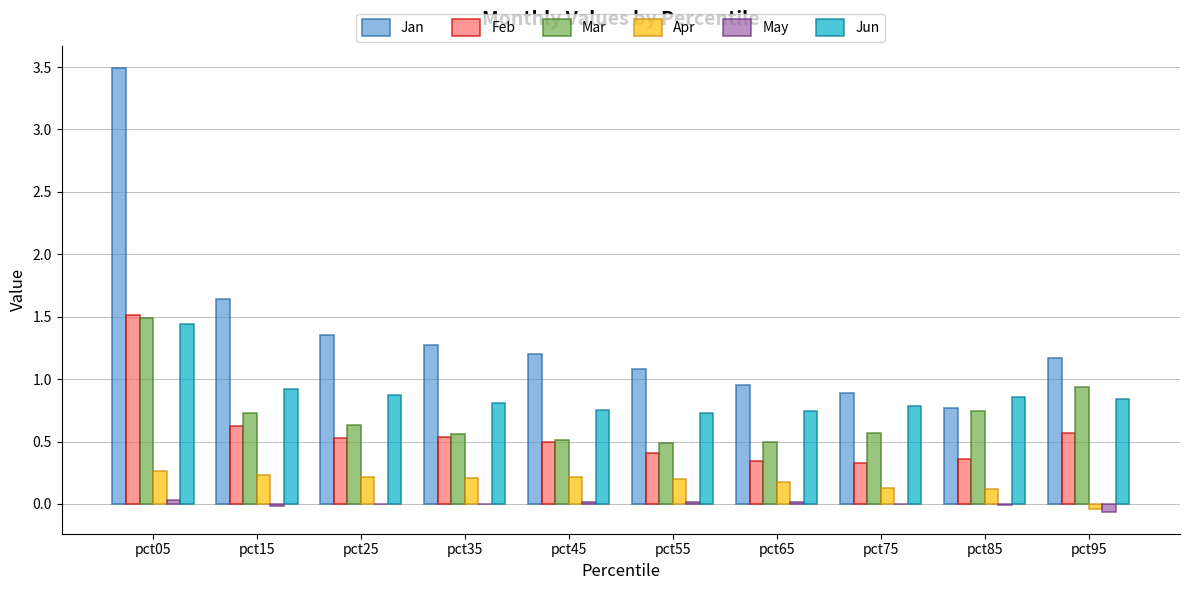

True or false: Jun has a value of 0.8 at pct95.

True